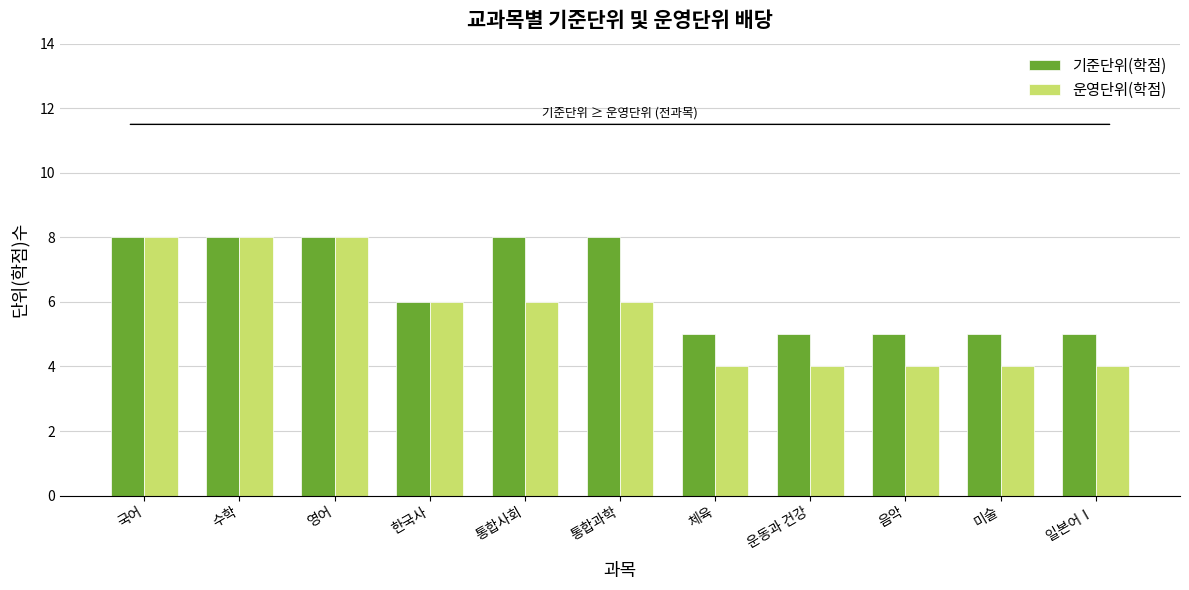

How many data points does each series have?

11